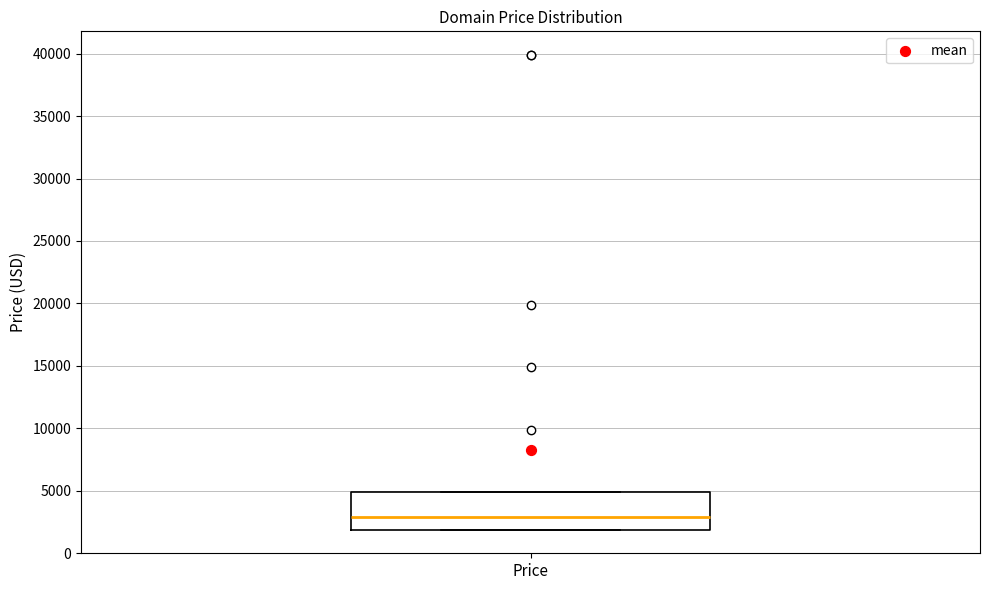

Transcribe this box plot: give where the median line is, the range the box spans, and where the two whiskers end, as read against the y-axis. The values are not printed on the chart, so give them approximately, as read against the axis.

median 3000, box 2000 to 5000, whiskers 2000 to 5000